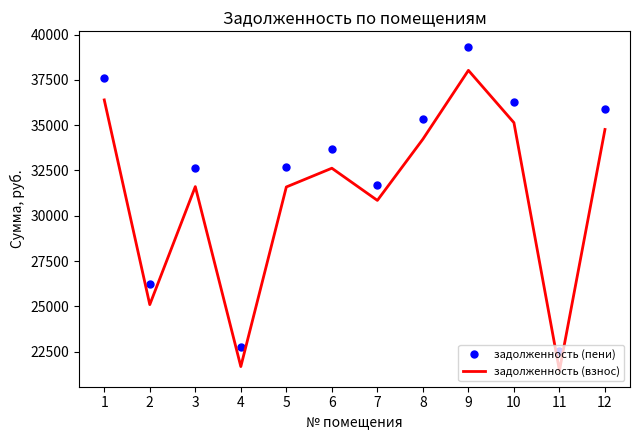

At which label does задолженность (пени) reach its peak?

9